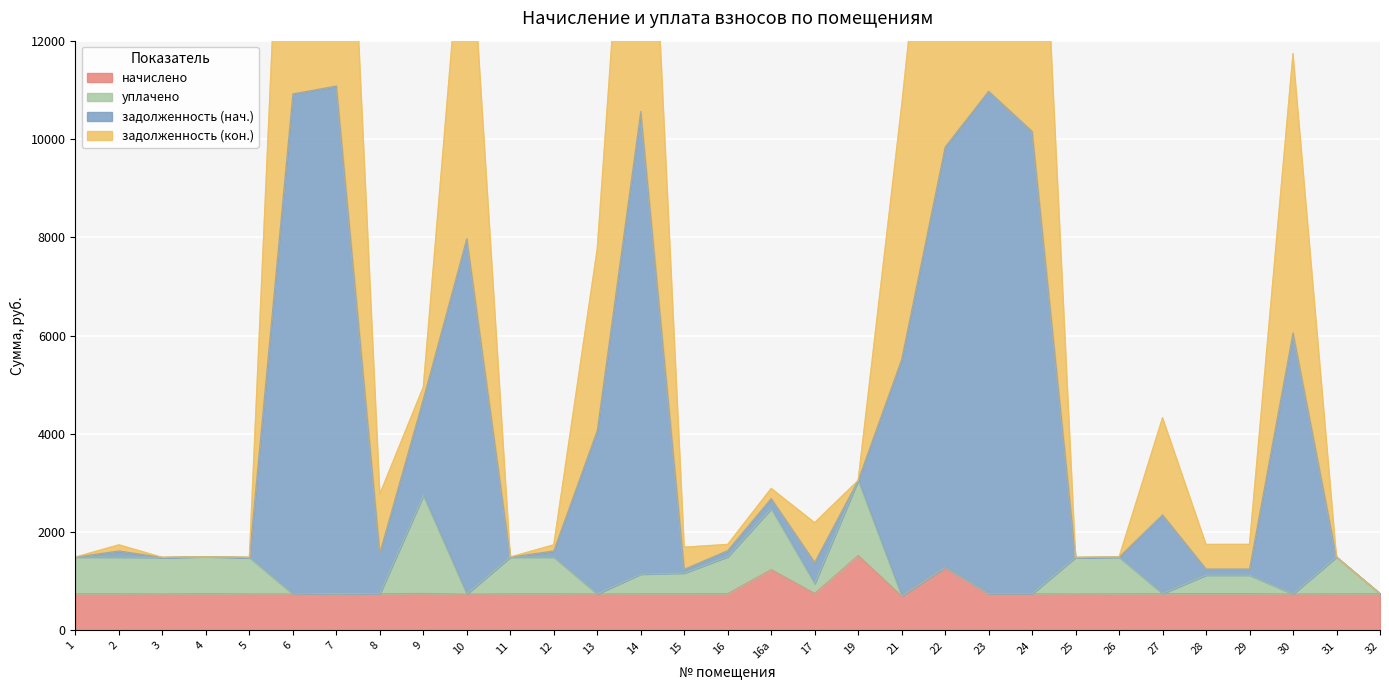

The value of задолженность (нач.) at 14 is 33378.5. True or false?

False